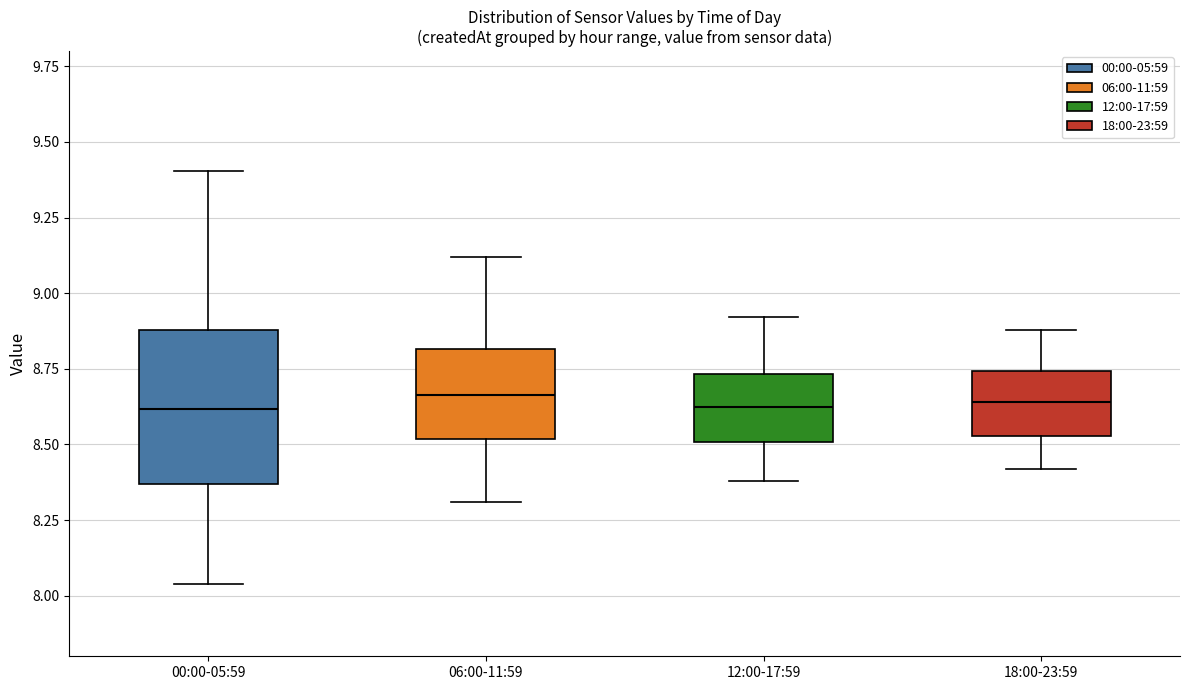

Reading left to right, transcribe this box plot: for each box, give where its median line is, the range the box spans, and where its two whiskers end, as read against the y-axis. The values are not printed on the chart, so give them approximately, as read against the axis.

00:00-05:59: median 8.60, box 8.35 to 8.90, whiskers 8.05 to 9.40
06:00-11:59: median 8.65, box 8.50 to 8.80, whiskers 8.30 to 9.10
12:00-17:59: median 8.65, box 8.50 to 8.75, whiskers 8.40 to 8.90
18:00-23:59: median 8.65, box 8.55 to 8.75, whiskers 8.40 to 8.90